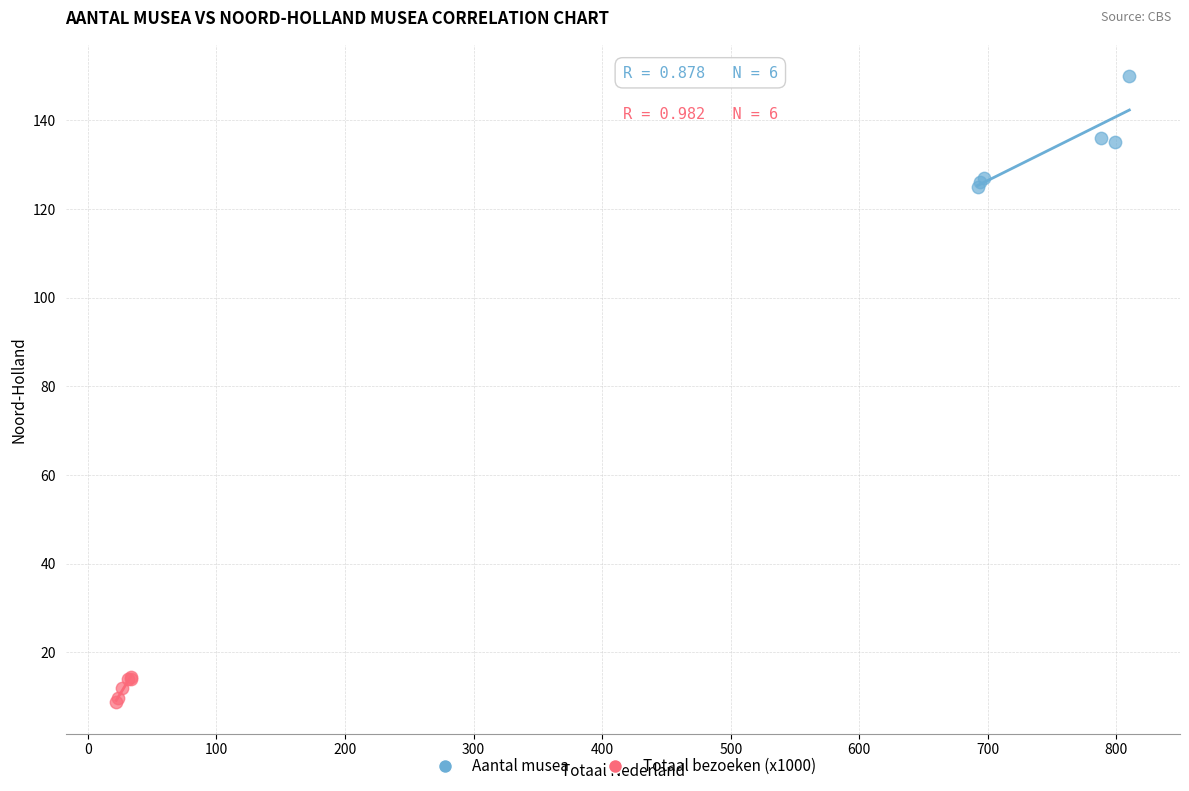

Which series has the largest Y range (max minus min)?

Aantal musea